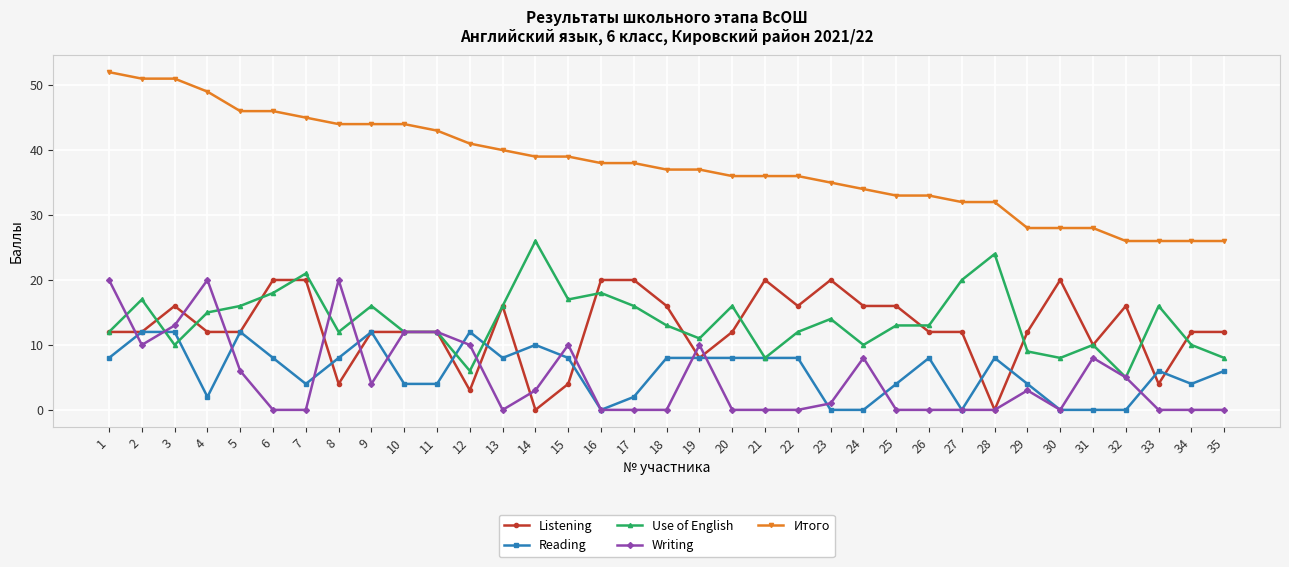

What is the difference between the Use of English values at 26 and 16?

5